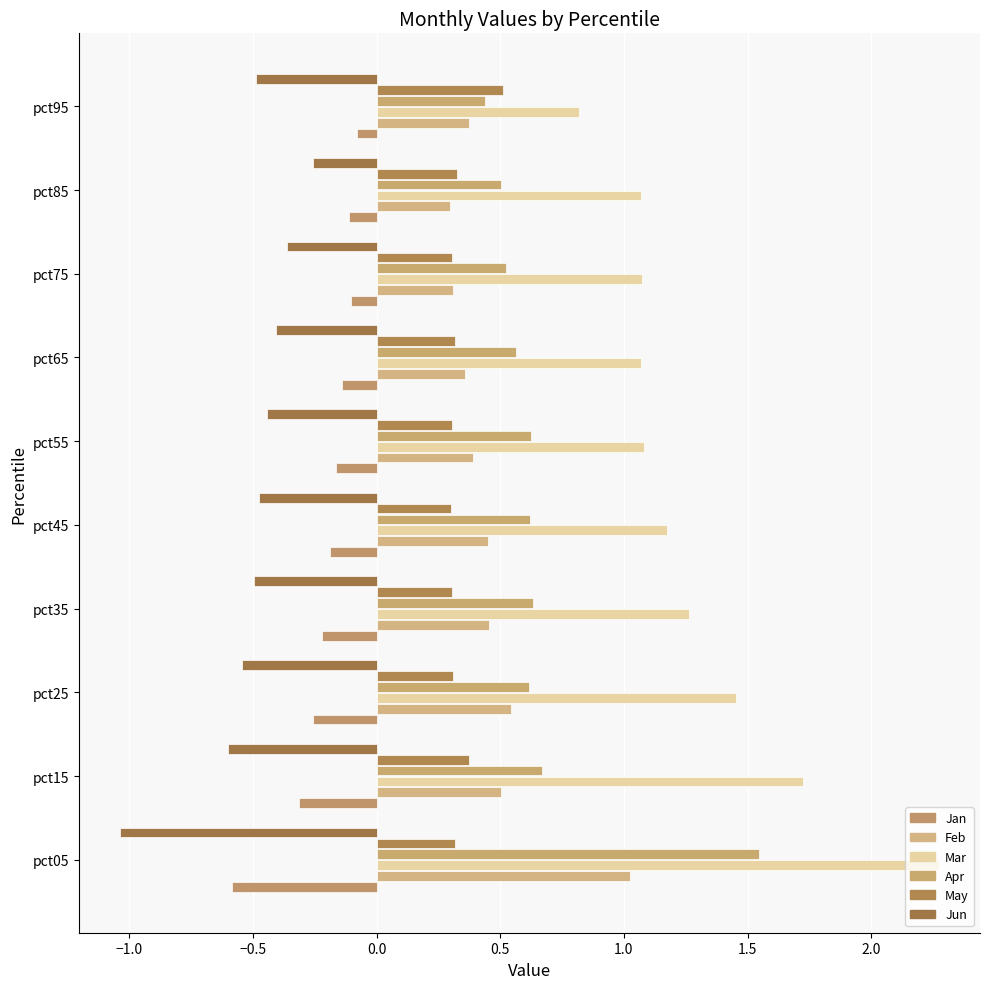

What is the maximum value for Jan?

-0.1